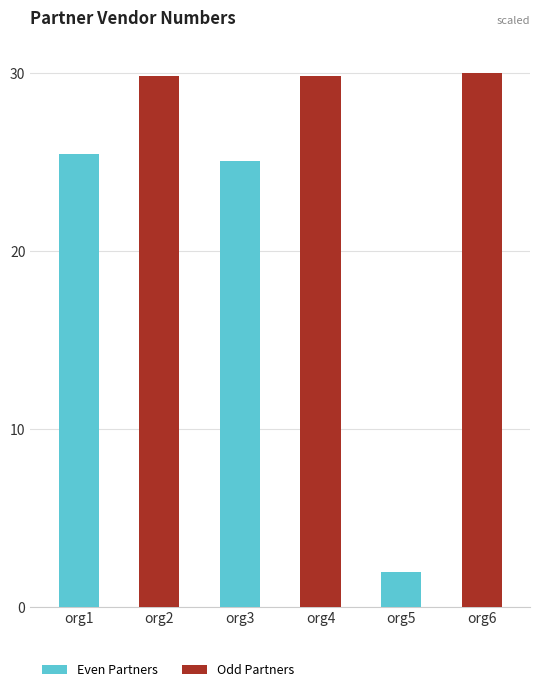

What is the sum of the values at org6 and org4?

59.8